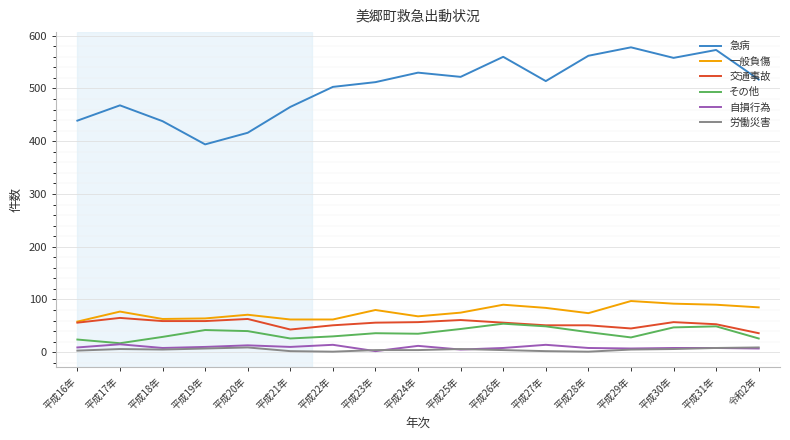

At which label does 自損行為 first exceed 8?

平成16年